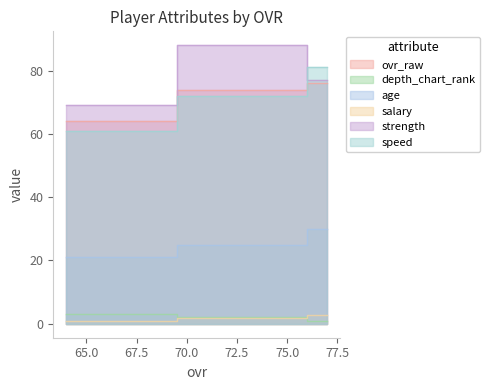

At 75, list the series in order from smallest to largest.

salary, depth_chart_rank, age, speed, ovr_raw, strength